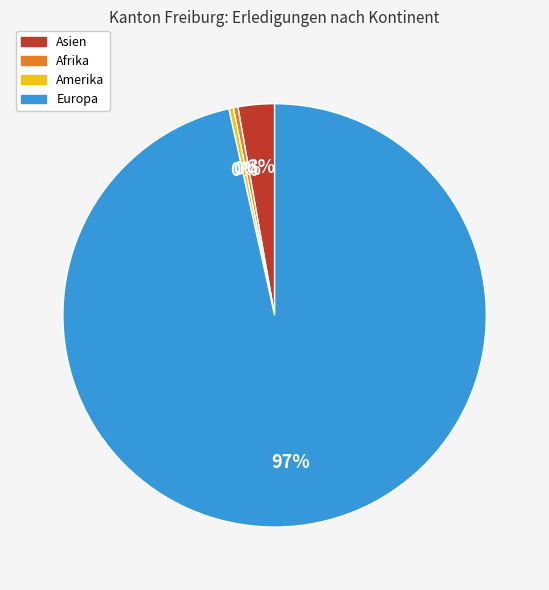

To the nearest percent, what is the combined percentage of Afrika and Asien?

3%